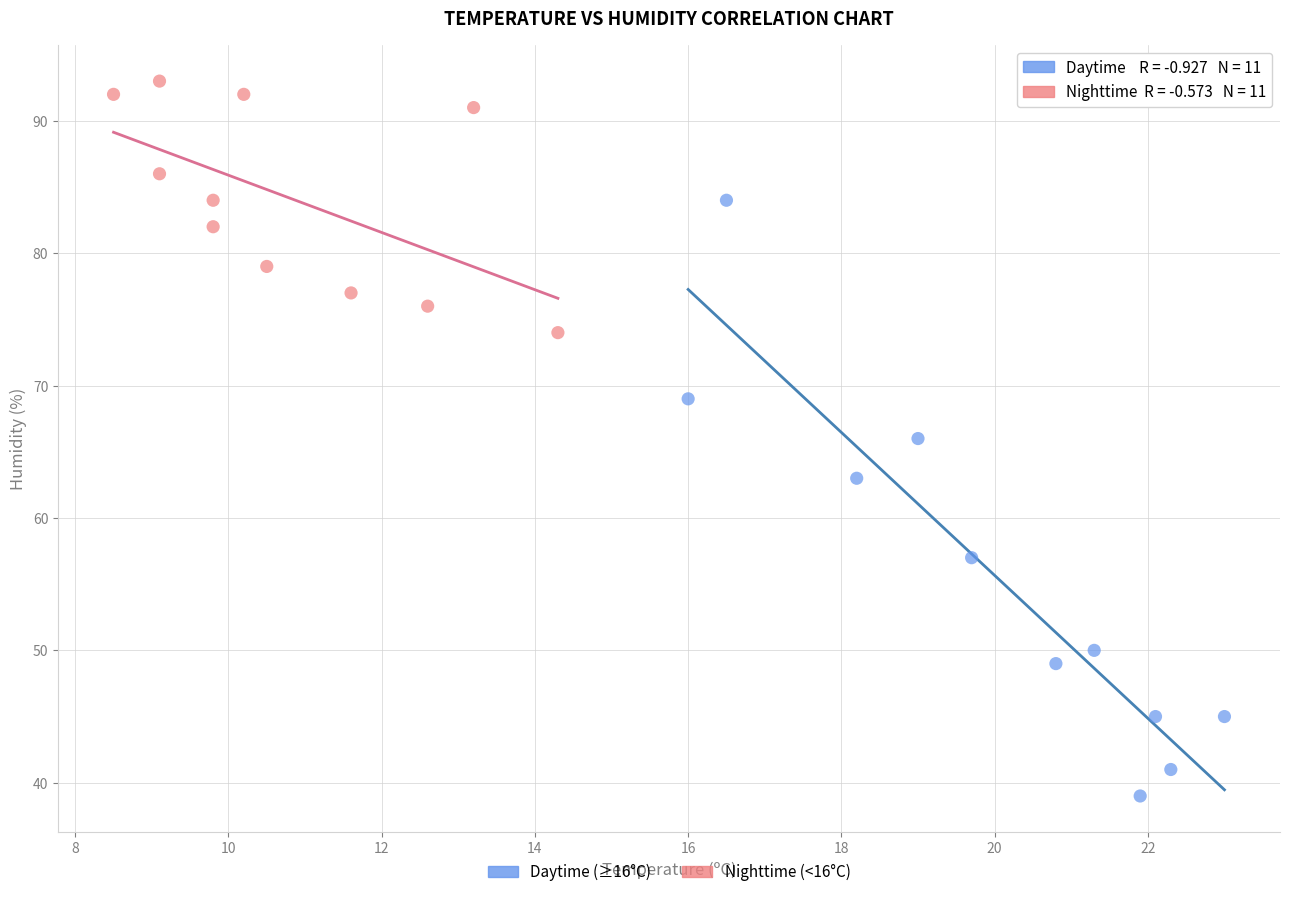

Which series reaches the maximum Y coordinate?

Nighttime (<16°C)